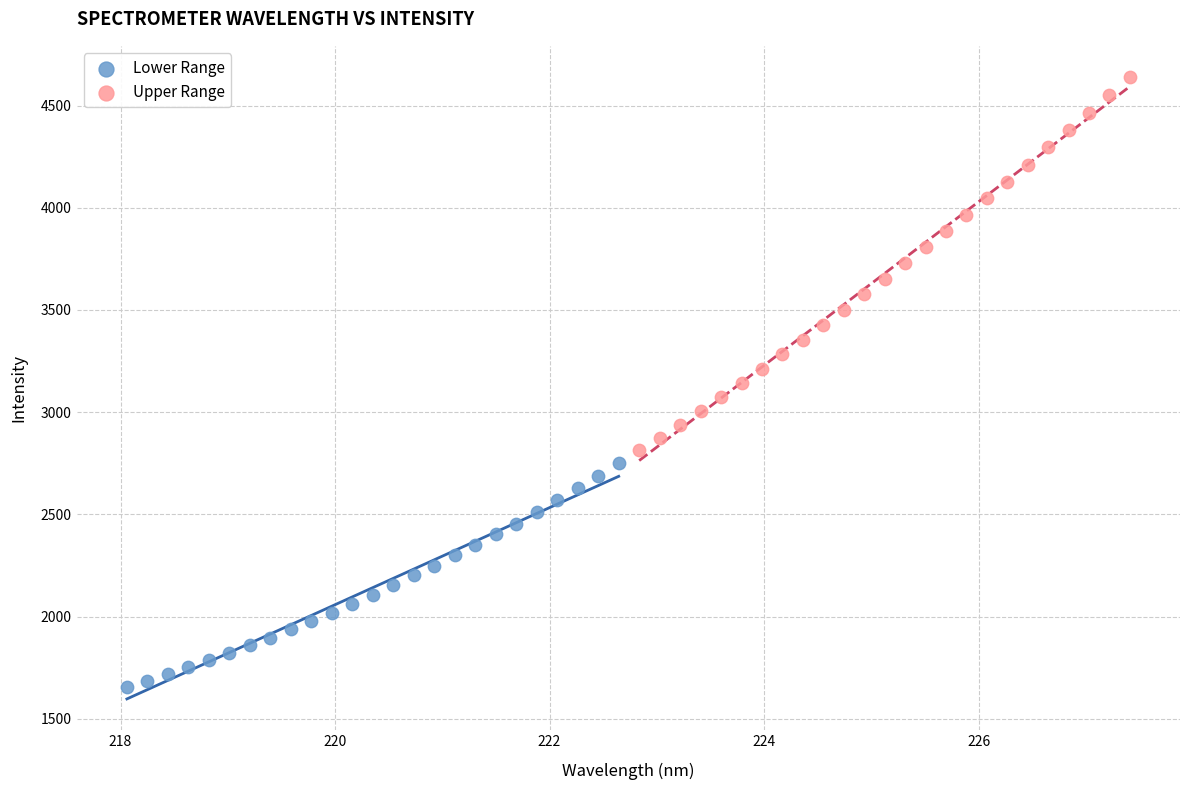

Which series contains the highest Y value?

Upper Range